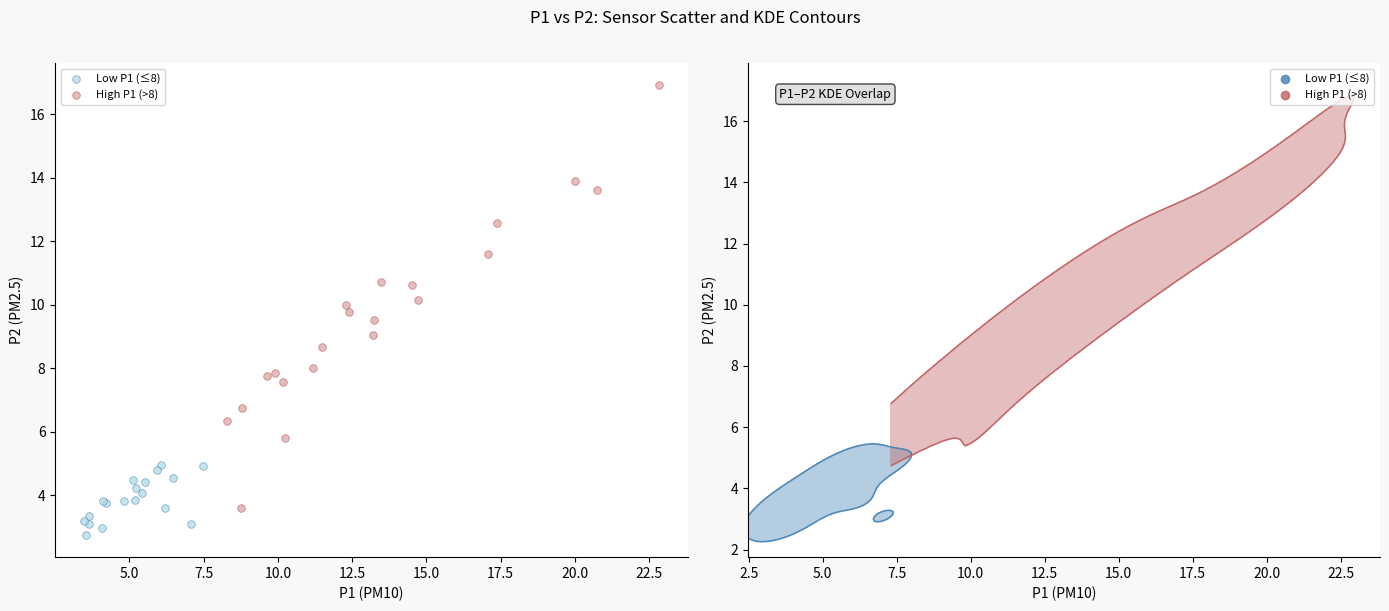

Which series contains the lowest Y value?

Low P1 (≤8)